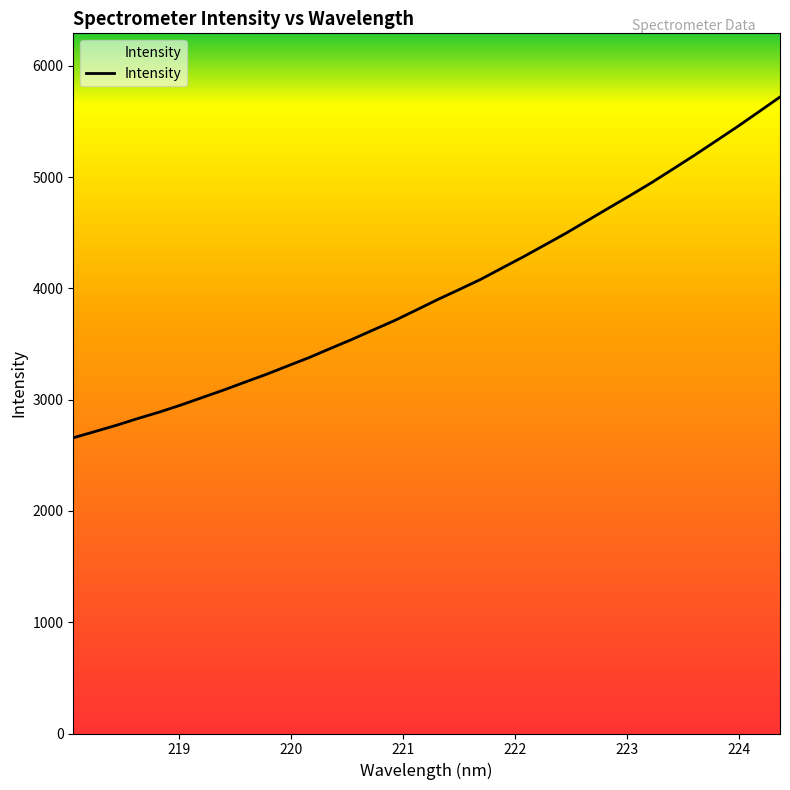

True or false: the data has more than 1 interior local peaks.

False